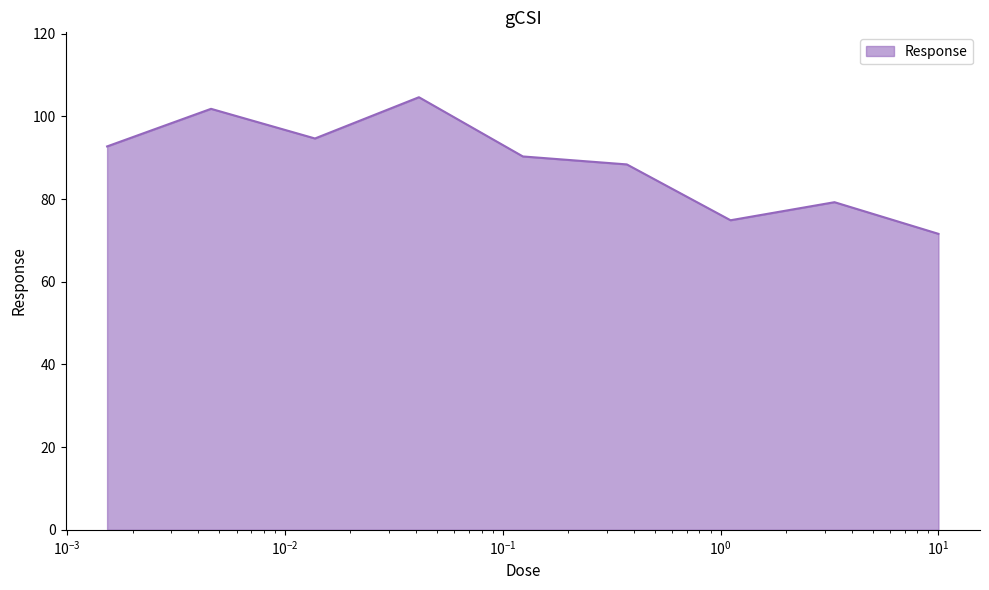

What is the greatest value displayed?

104.6